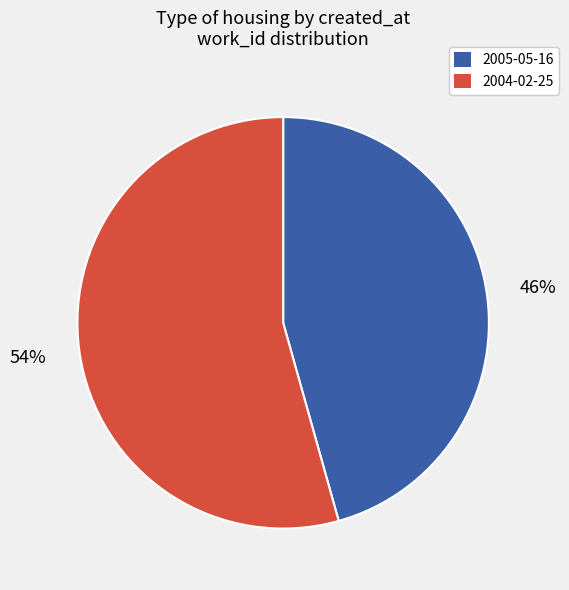

Between 2004-02-25 and 2005-05-16, which is larger?

2004-02-25